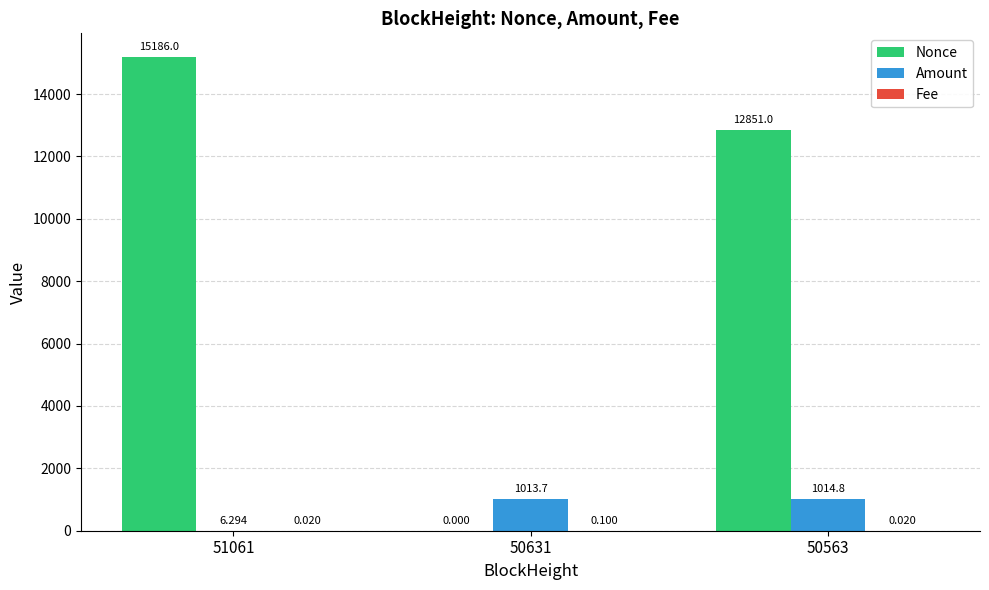

Which series has the largest total across all categories?

Nonce